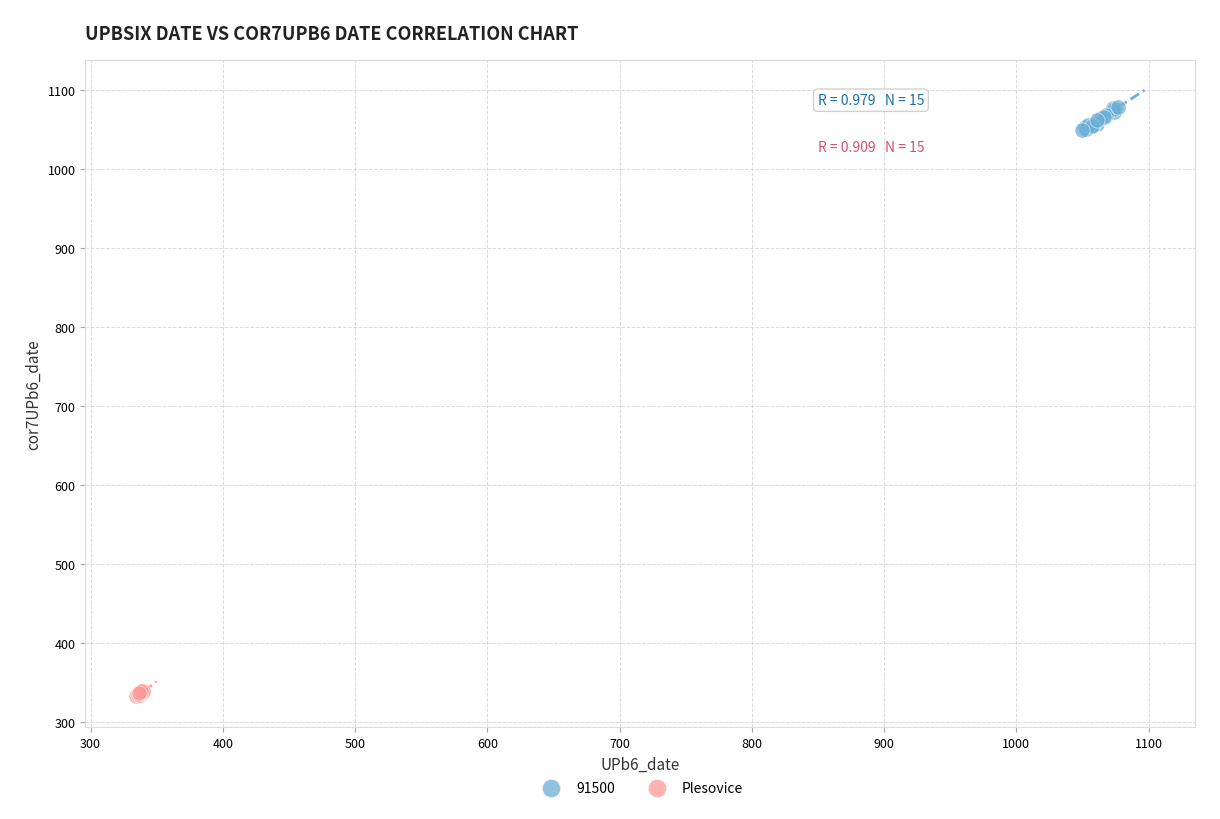

Which series has the widest spread of Y values?

91500